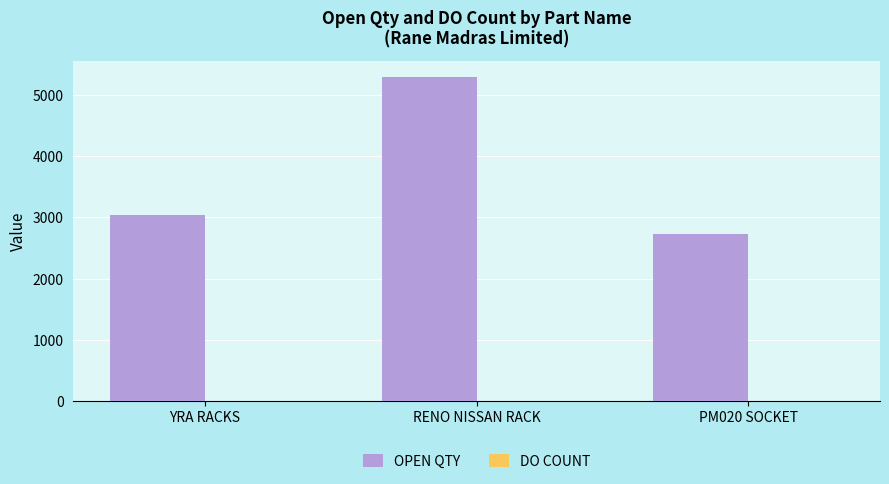

What is the total value across all series at RENO NISSAN RACK?

5296